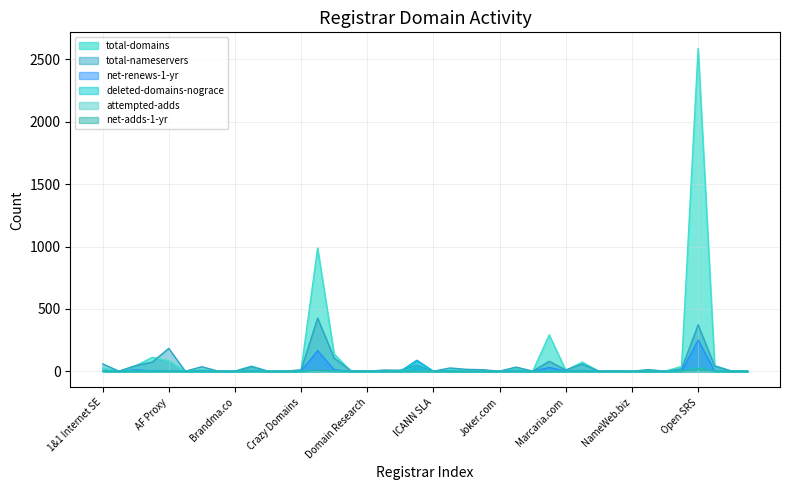

At which category is the sum across all series the highest?

Open SRS